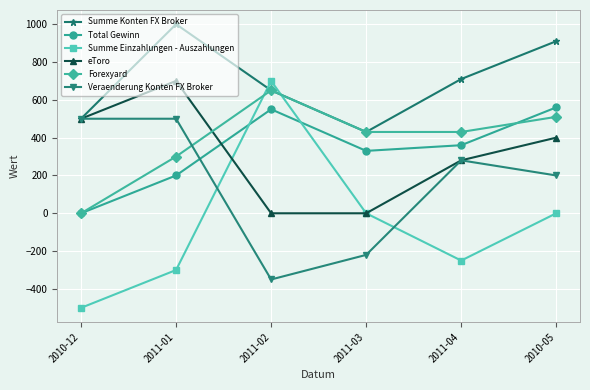

Is it true that Summe Konten FX Broker equals 500 at 2010-12?

True